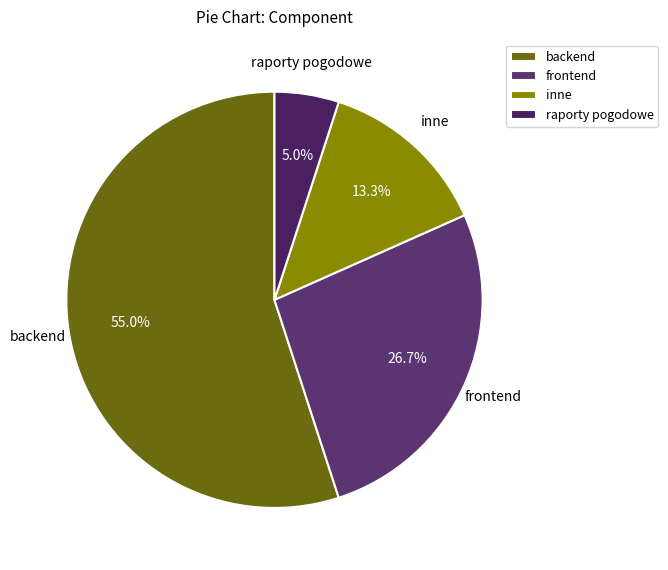

Does raporty pogodowe represent more than half of the total?

No